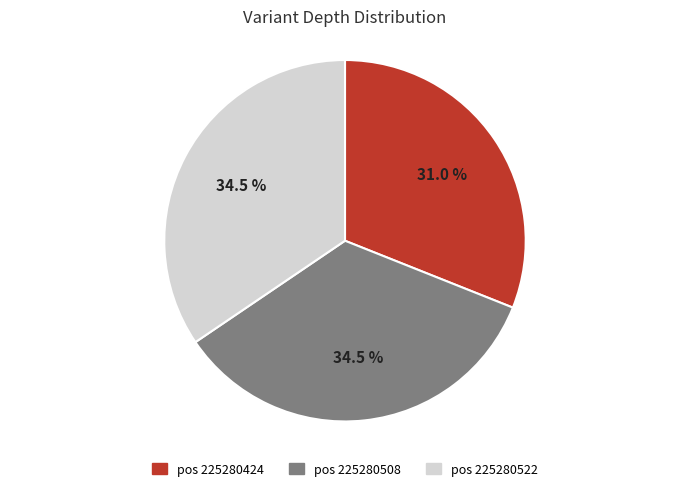

Is there a majority slice in this chart?

No